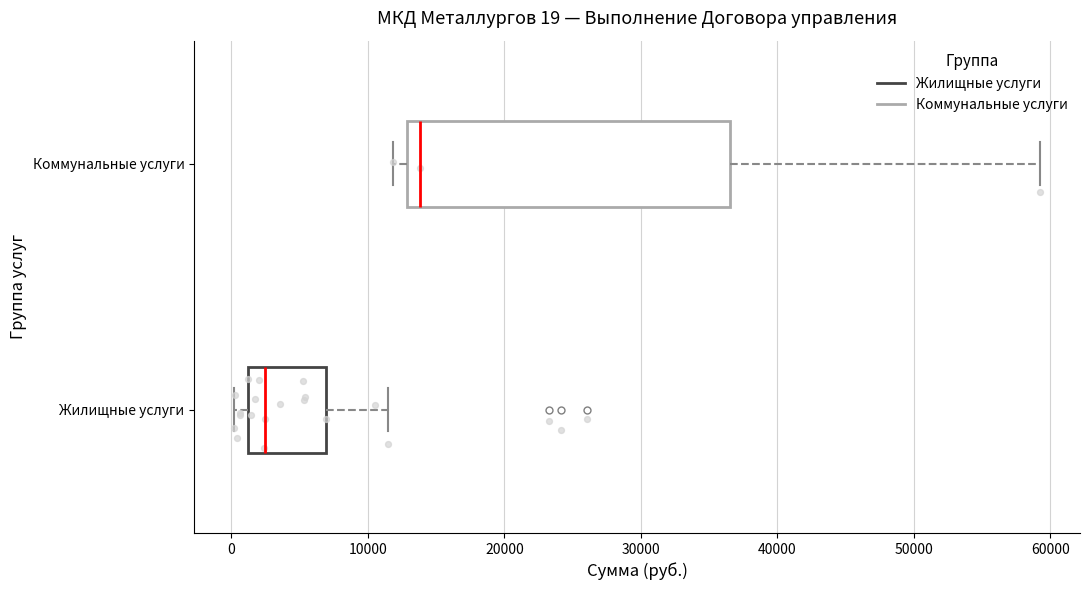

Which box is the widest, from its left edge to its right edge?

Коммунальные услуги